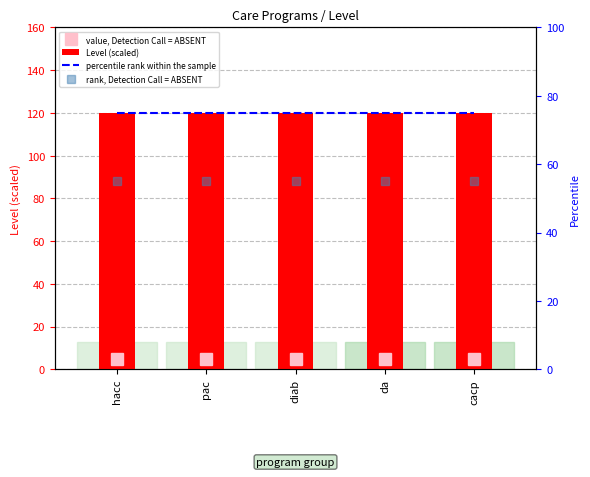

Which series has the largest range (max minus min)?

Level (scaled)